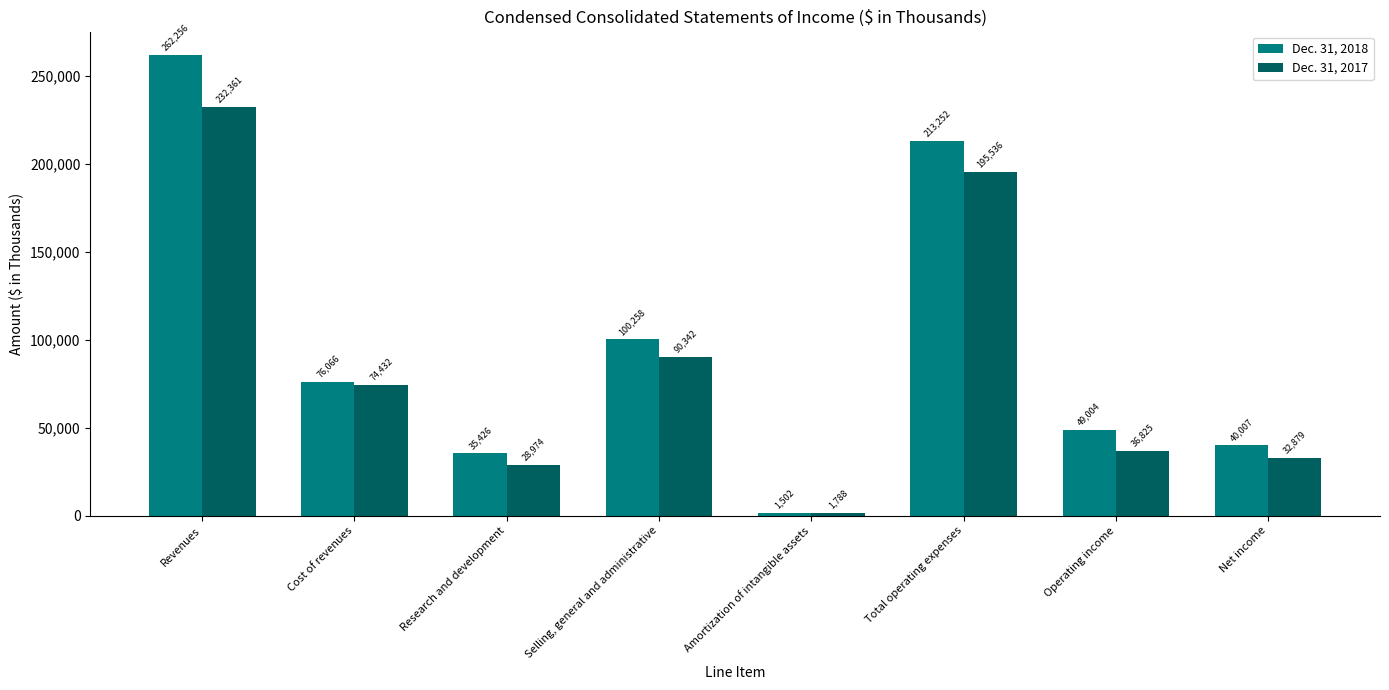

Reading left to right, list all the values displayed in this chart.

Dec. 31, 2018: 262256	76066	35426	100258	1502	213252	49004	40007
Dec. 31, 2017: 232361	74432	28974	90342	1788	195536	36825	32879